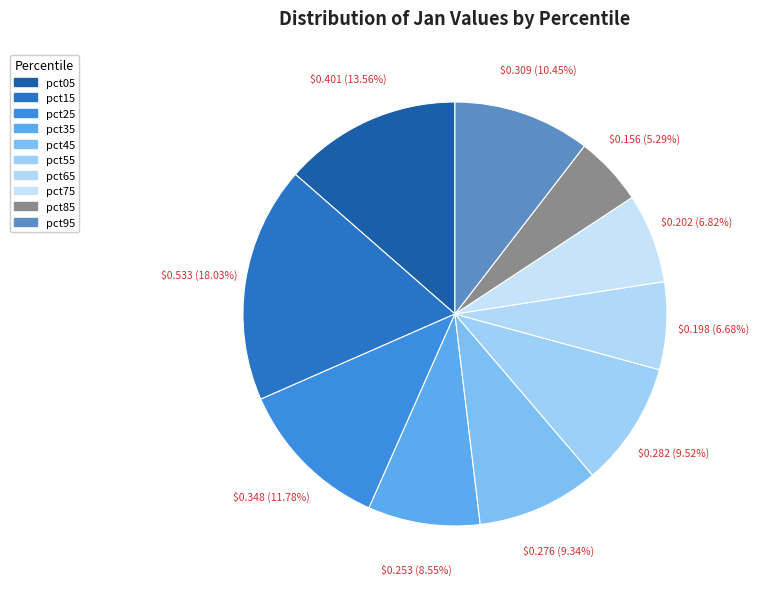

How many slices are in this pie chart?

10